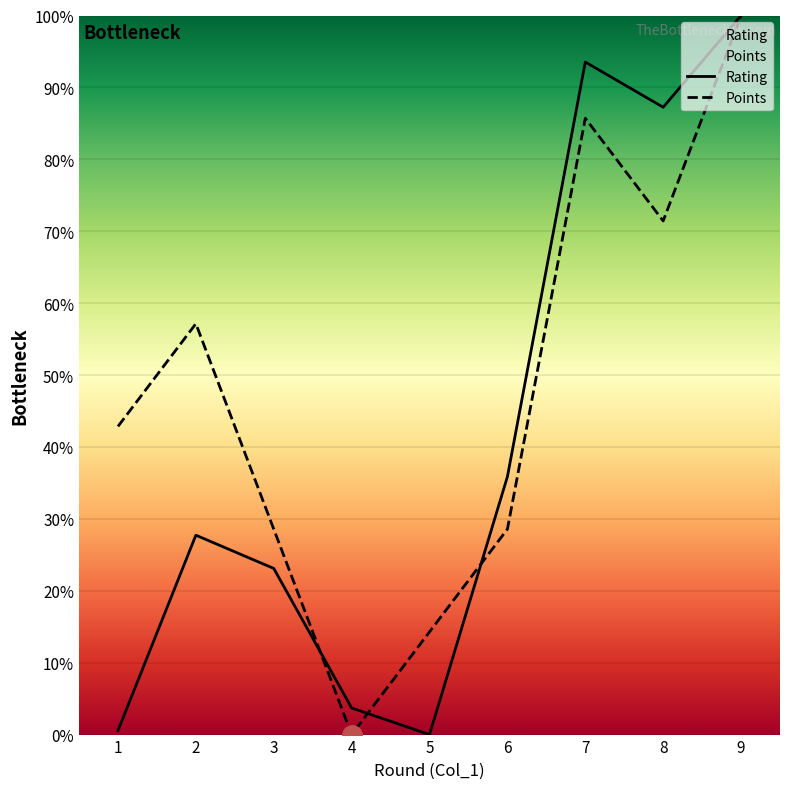

The Rating series shows 35.9 at 6. True or false?

True